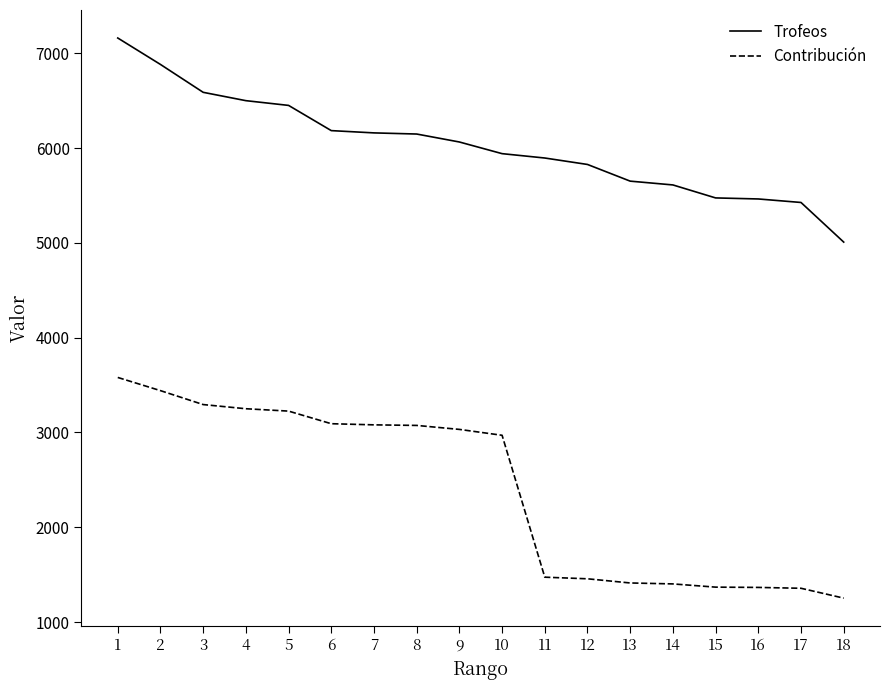

What value does the Trofeos series have at 14, to the nearest 10?

5610